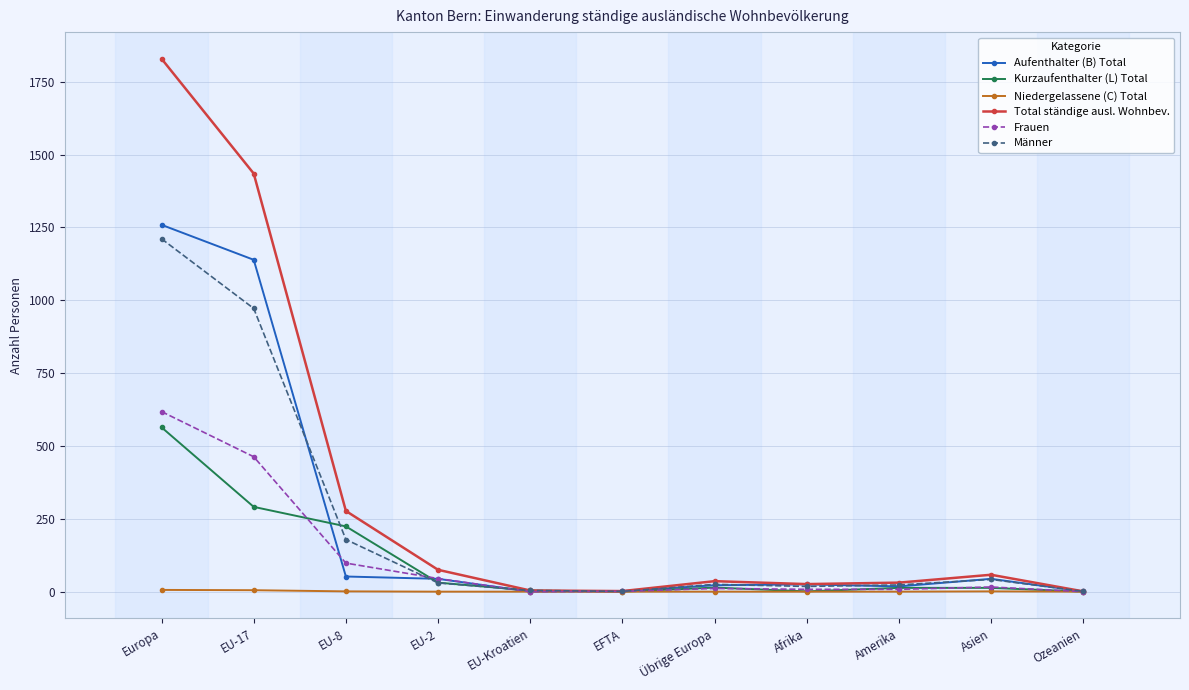

Does the chart display data point markers on the line(s)?

Yes